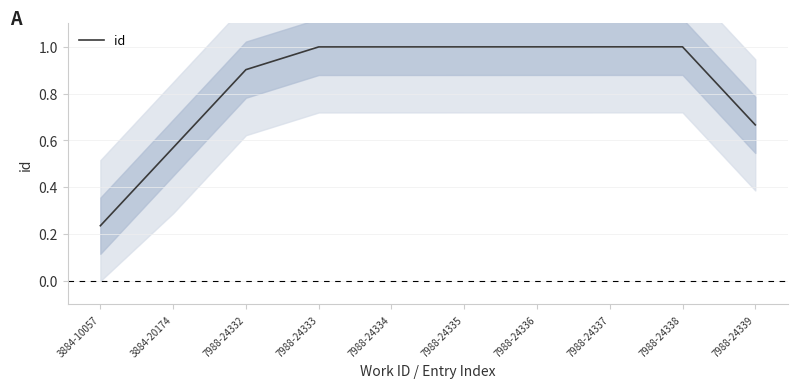

Reading right to left, what are all the values shown in this chart?

7988-24339=0.7	7988-24338=1.0	7988-24337=1.0	7988-24336=1.0	7988-24335=1.0	7988-24334=1.0	7988-24333=1.0	7988-24332=0.9	3884-20174=0.6	3884-10057=0.2